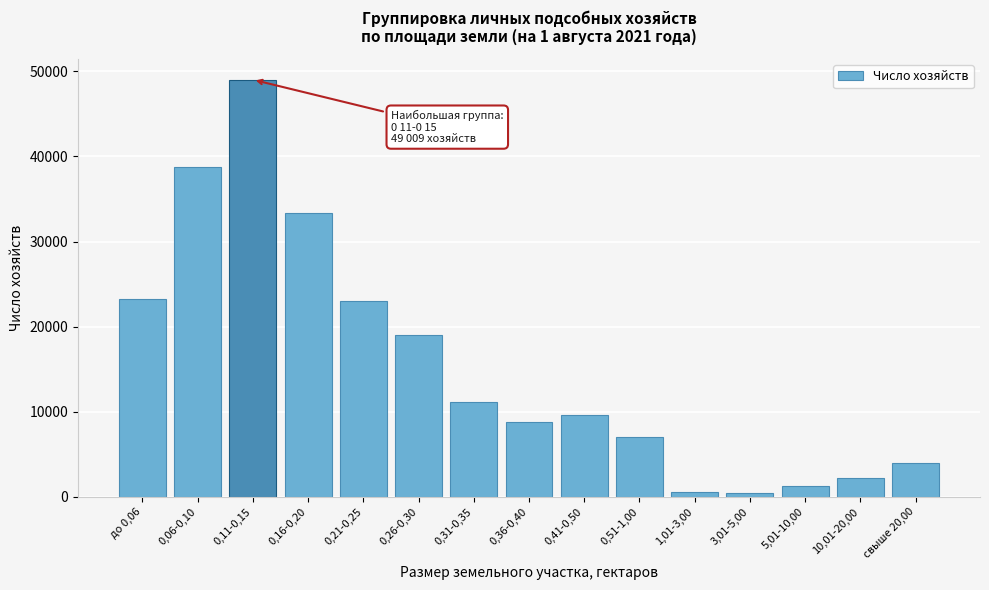

What is the average value?

15434